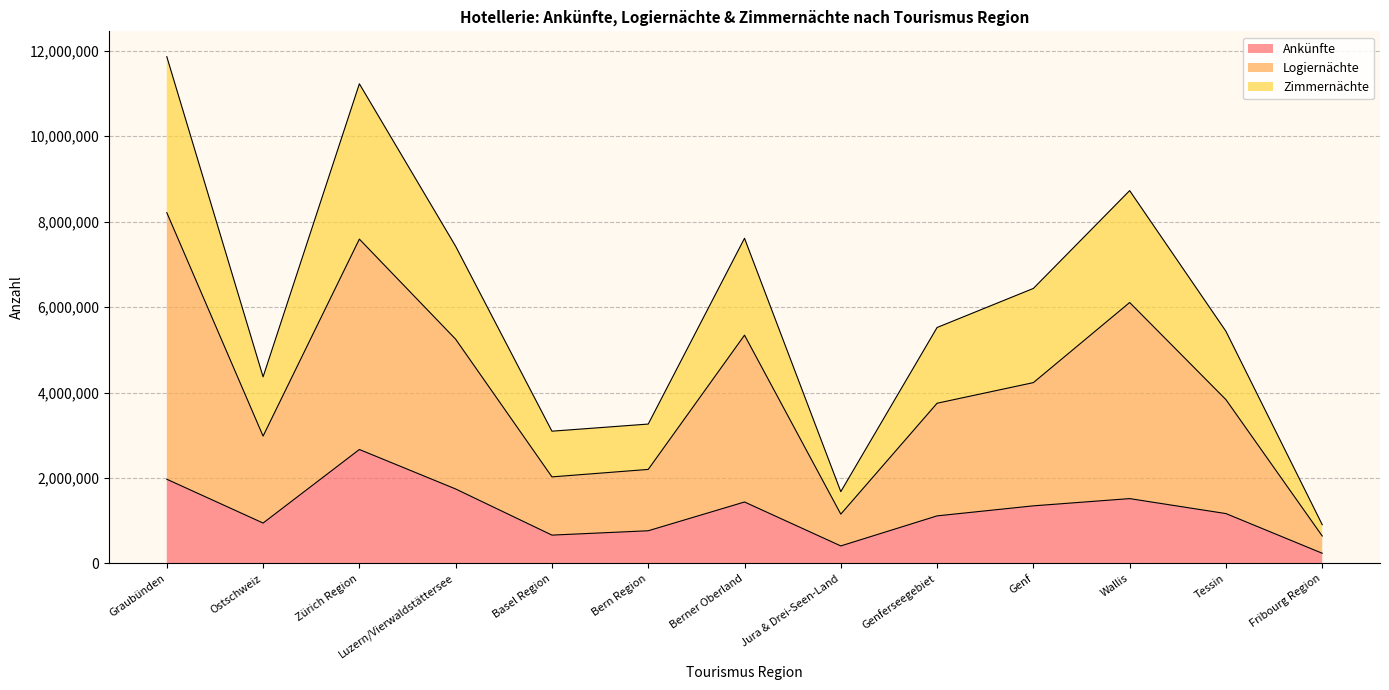

What is the maximum value for Ankünfte?

2667831